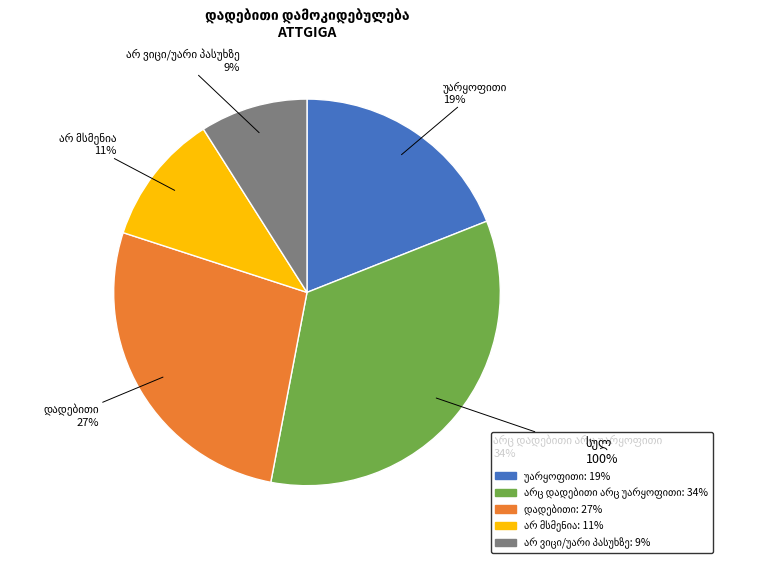

To the nearest percent, what is the average slice percentage?

20%